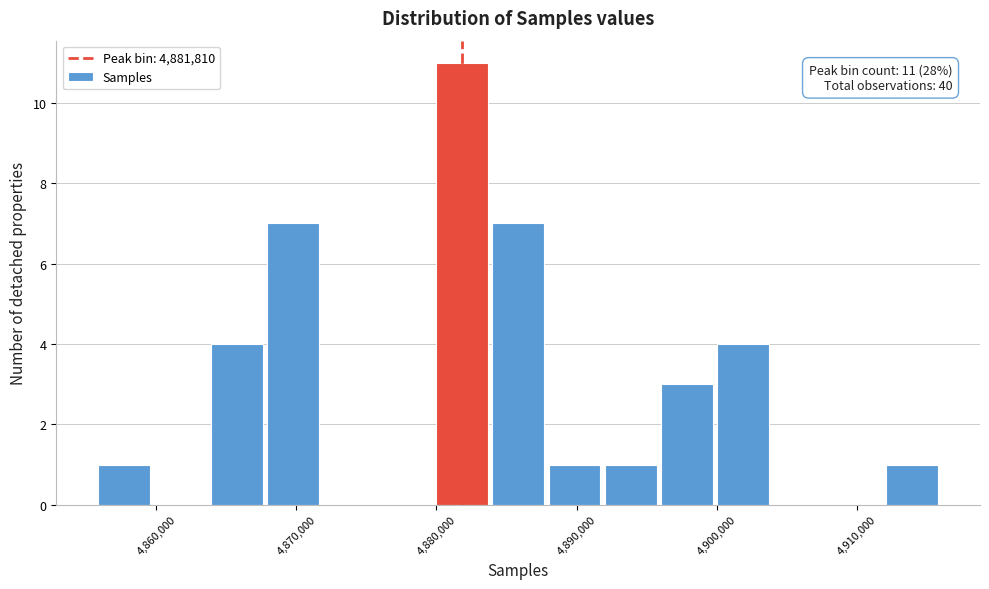

Which range on the x-axis has the tallest bar?

4880000 to 4884000